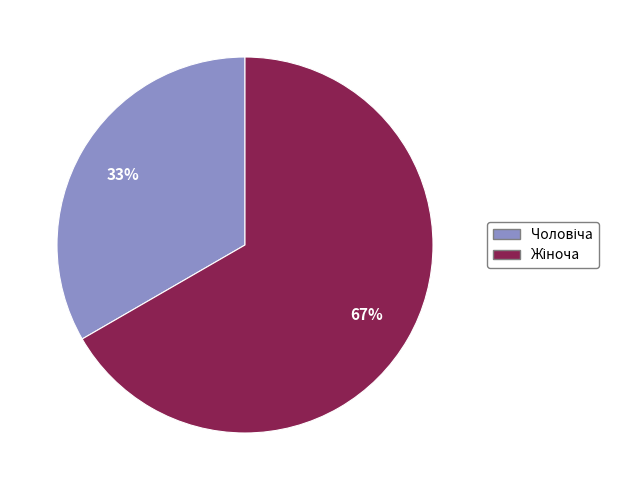

To the nearest percent, what is the average slice percentage?

50%